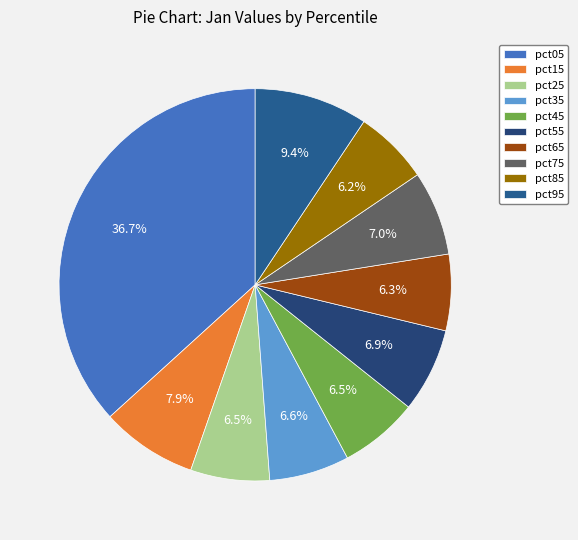

Count the number of slices in the pie.

10